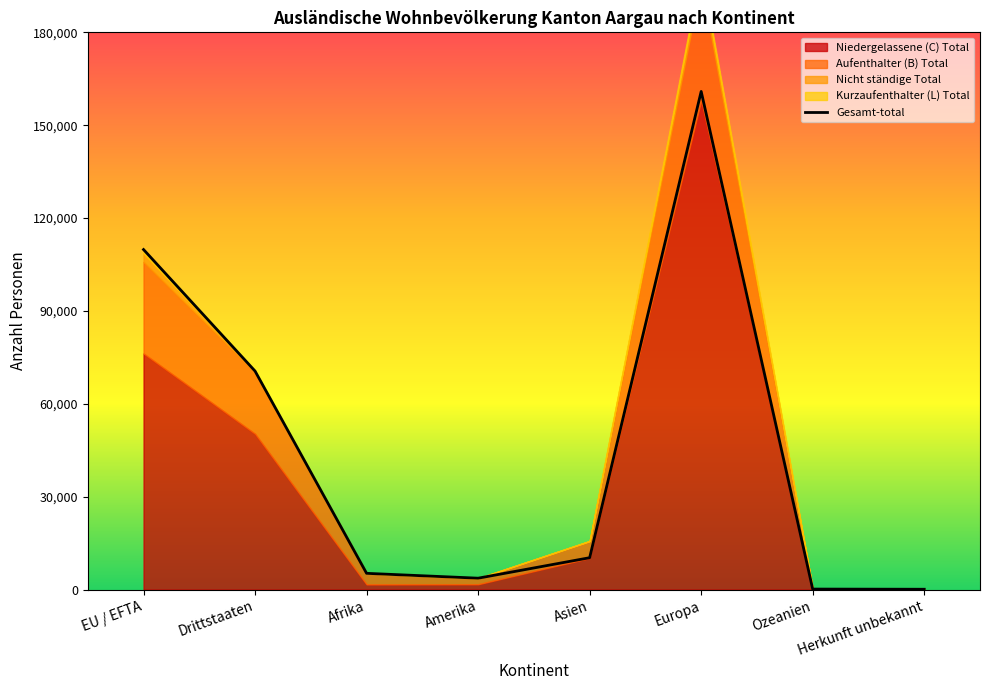

Where is the first local minimum?

Amerika